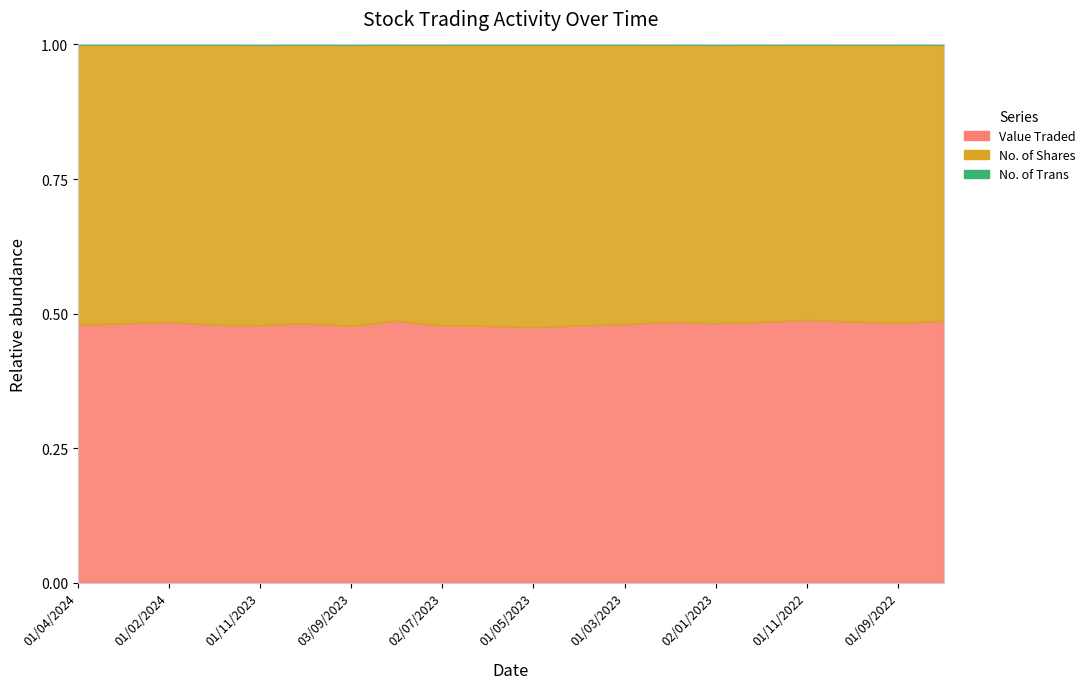

What is the sum of all No. of Shares values?

2046518